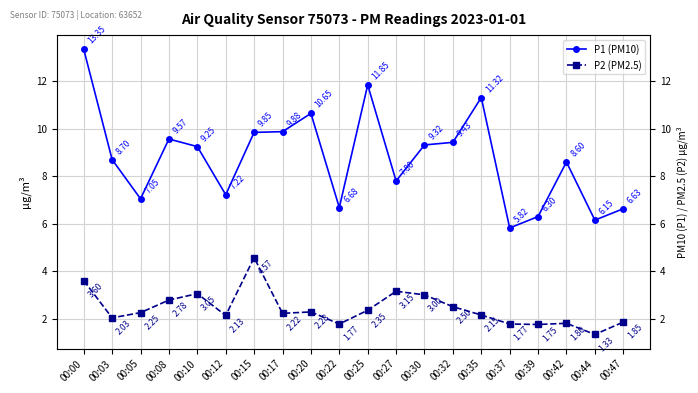

Where is the first local minimum for P1?

00:05